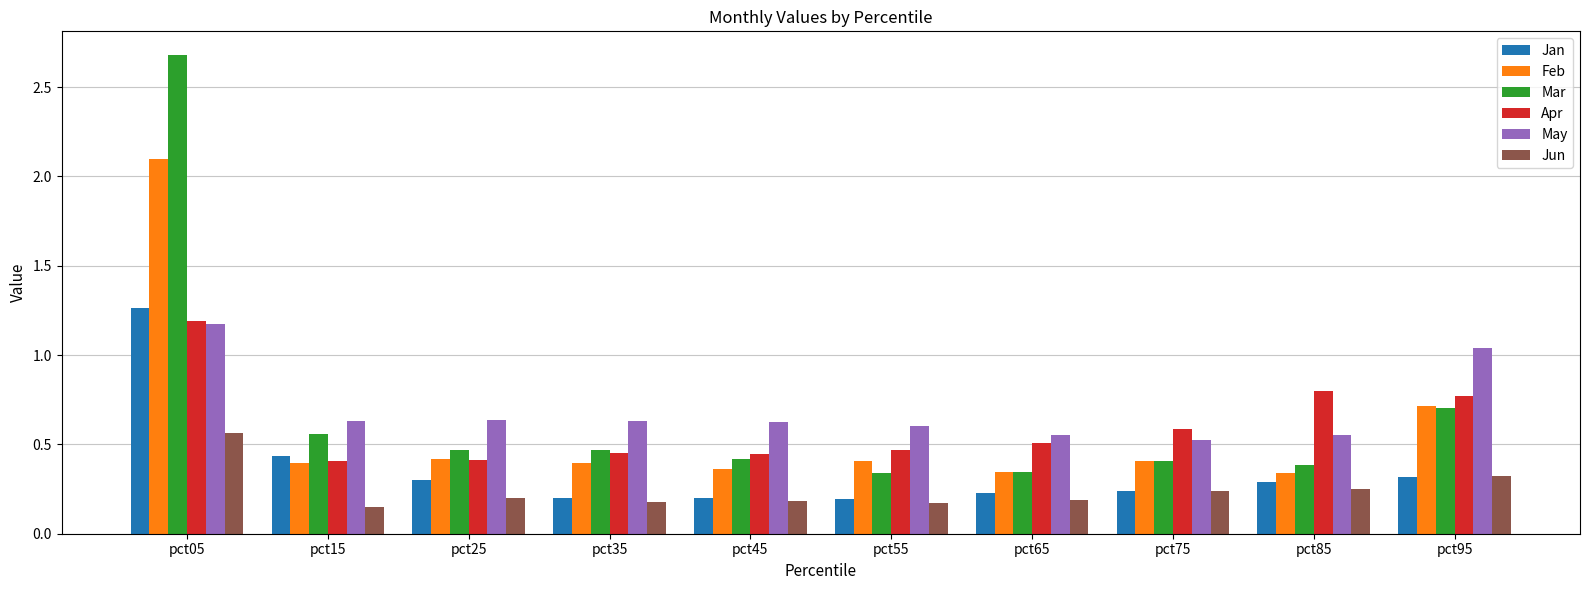

How many Jun values are between 0 and 1?

10